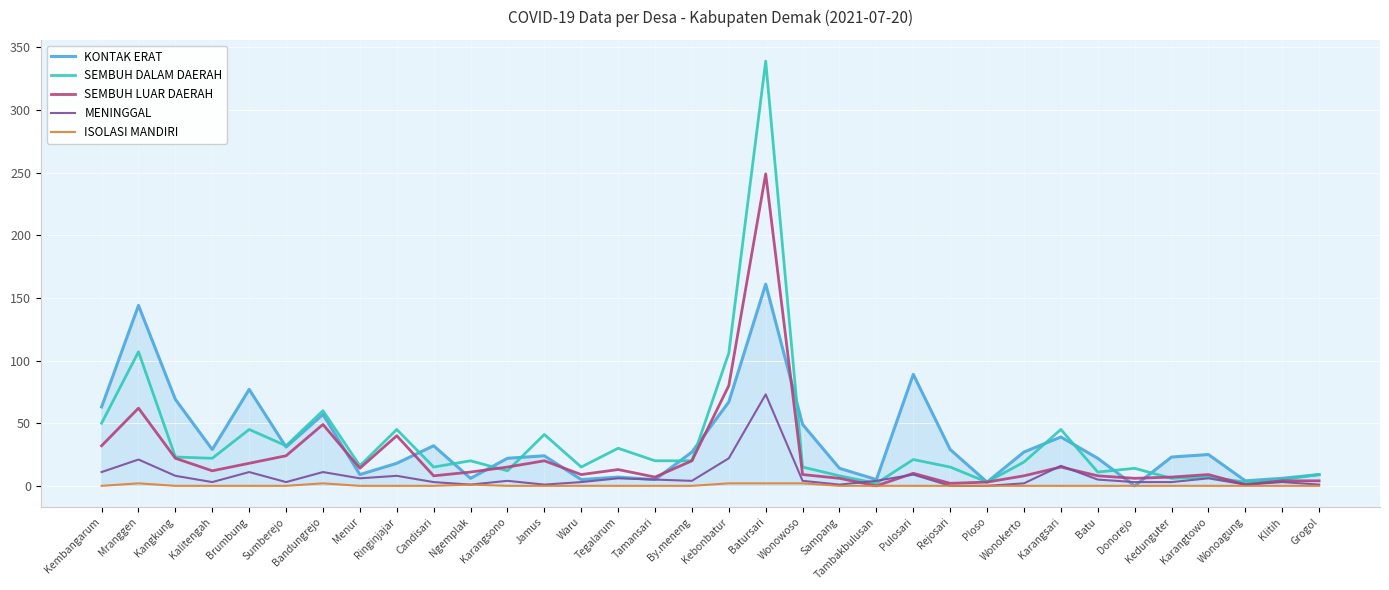

What position from the left is Pulosari?

23